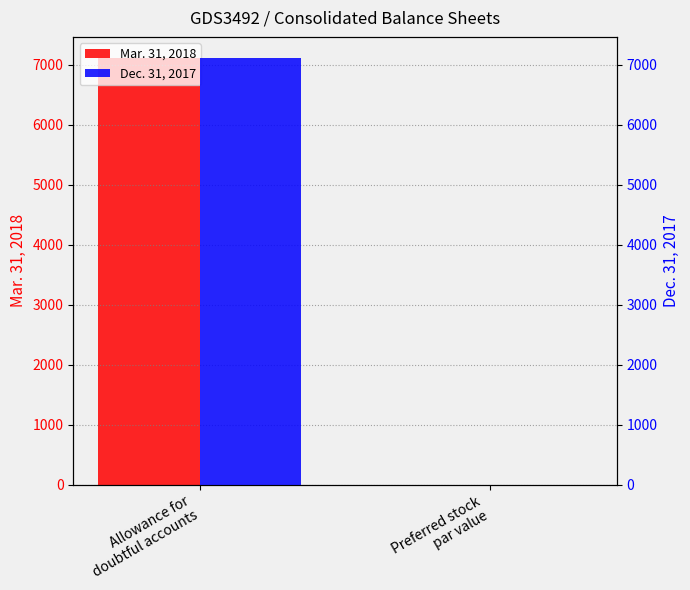

Which series has the widest spread of values?

Mar. 31, 2018